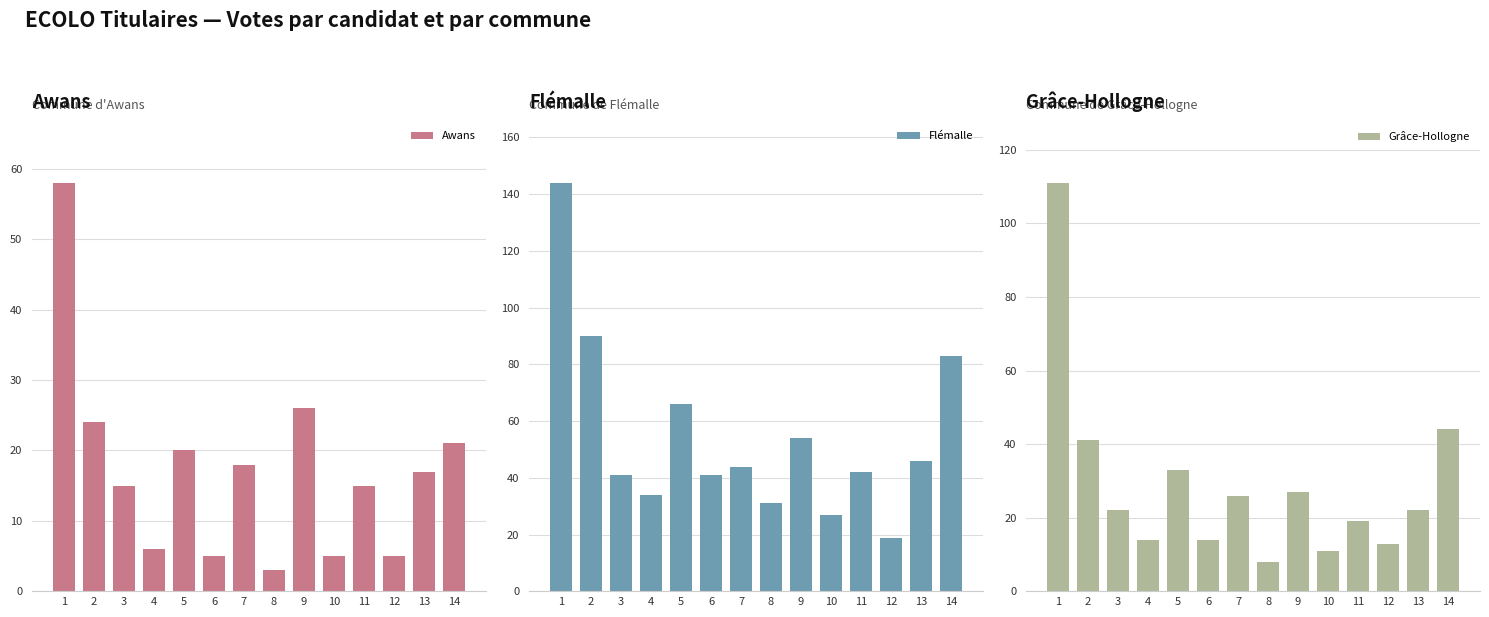

At which label is Grâce-Hollogne closest to 59?

14